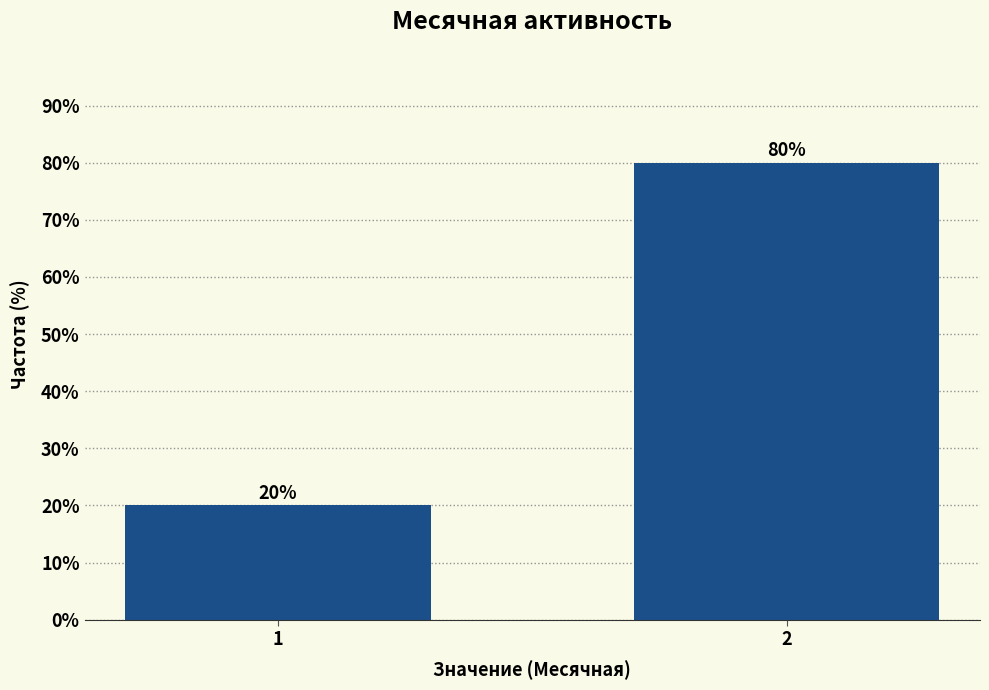

Reading left to right, extract all data points from this chart.

20	80